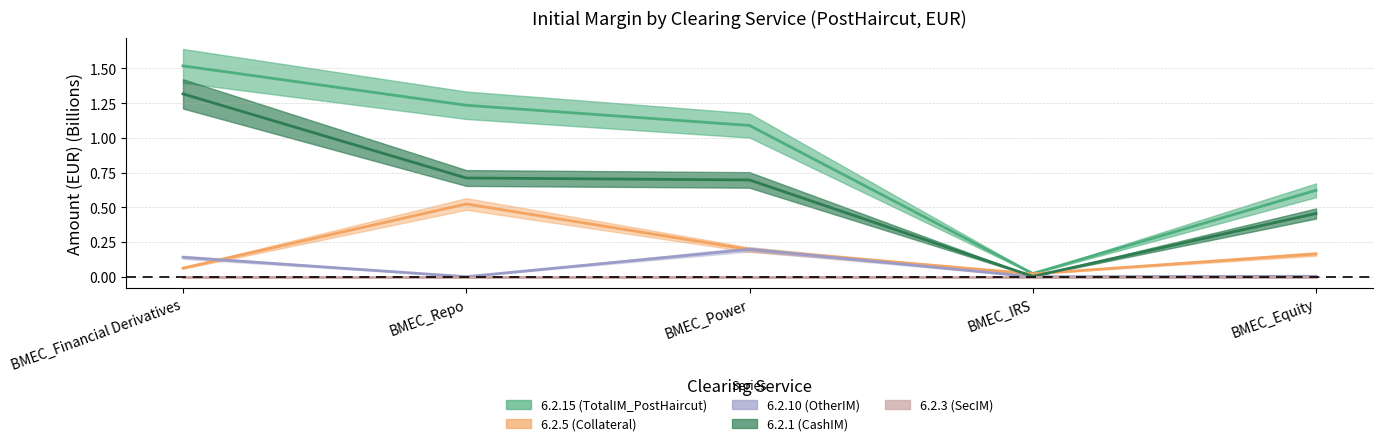

What is the value of the 6.2.1 (CashIM) point at the 5th from the left?

0.5